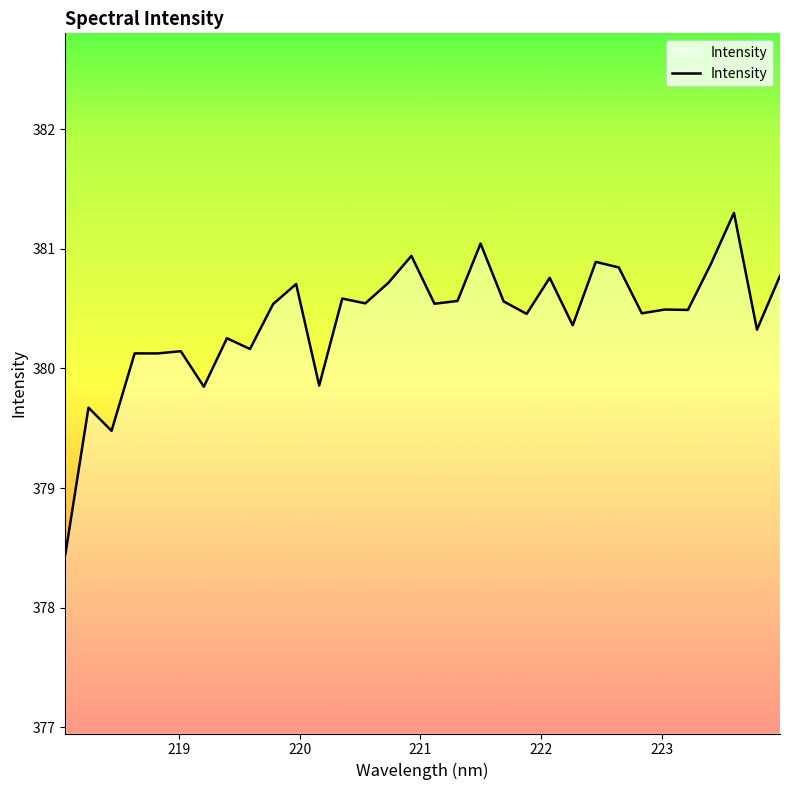

What is the difference between the maximum and minimum values?

2.9